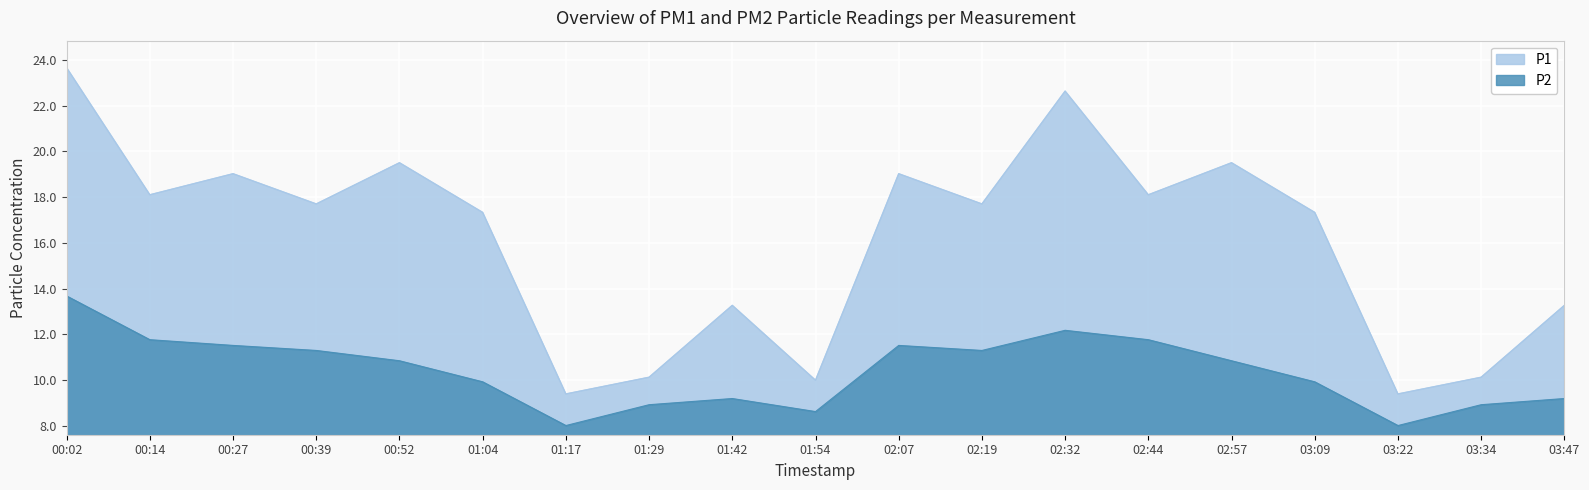

How many interior local peaks does the P1 series have?

6